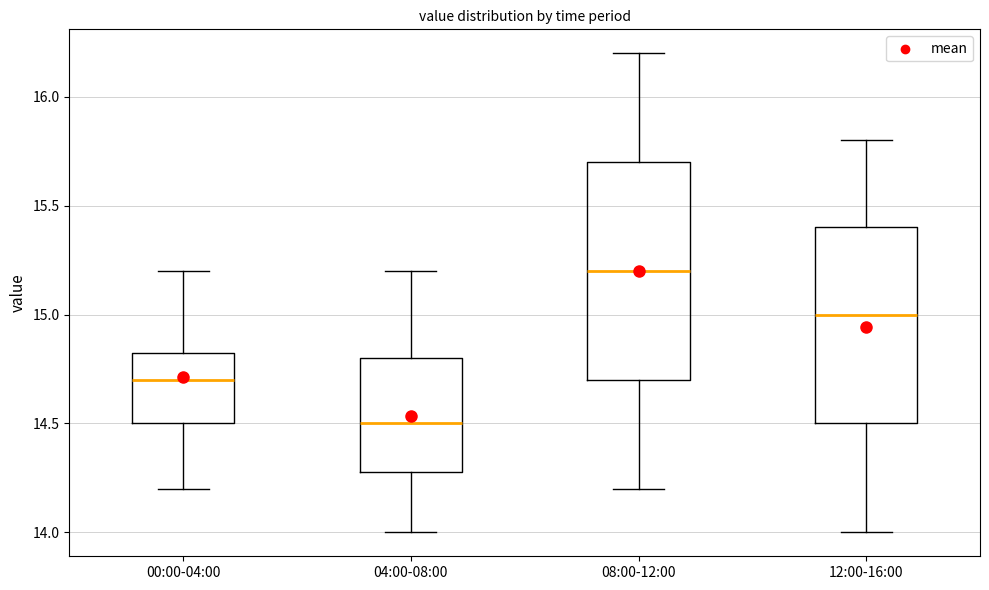

Which box is the tallest, from its lower edge to its upper edge?

08:00-12:00